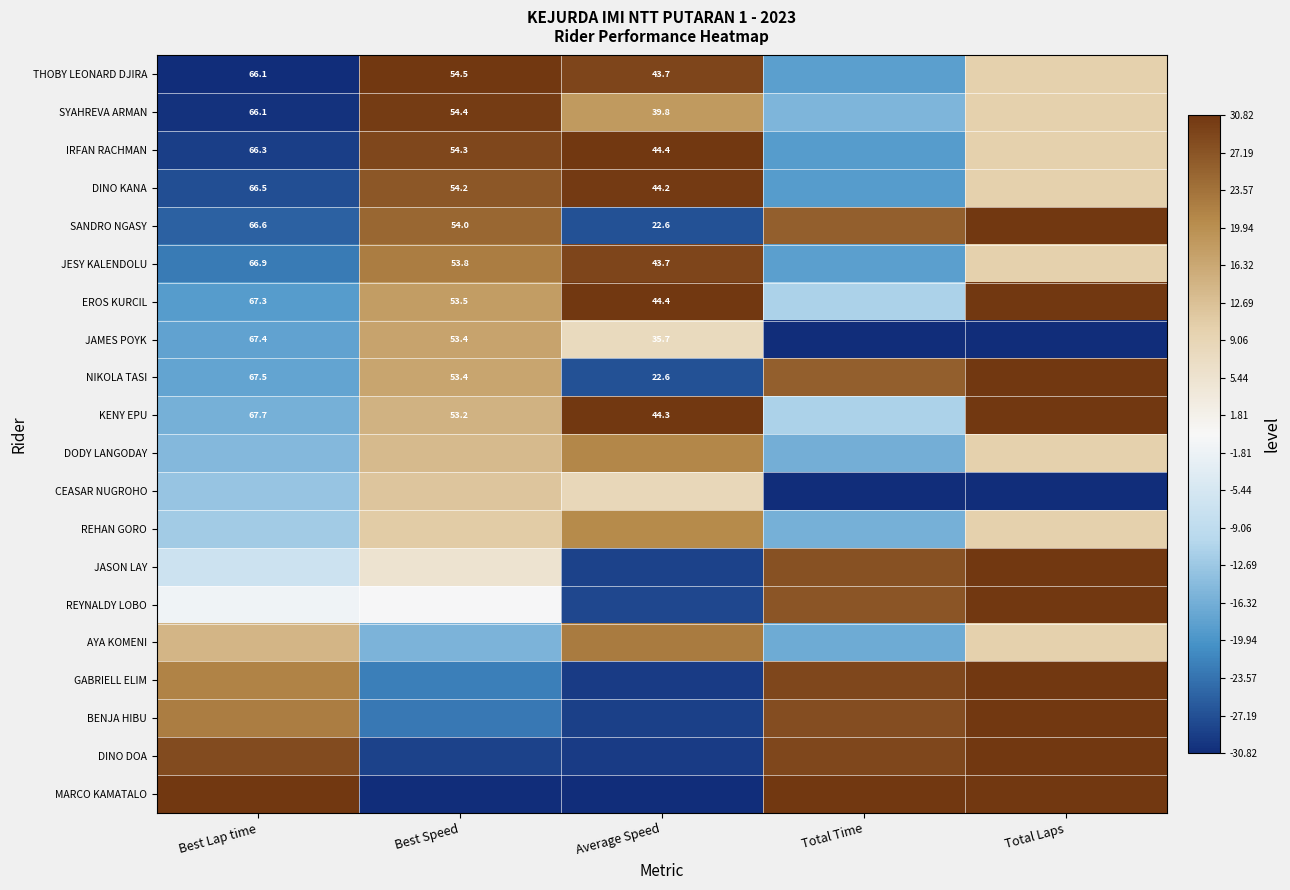

Is the value of JESY KALENDOLU at Best Speed greater than the value of SYAHREVA ARMAN at Best Lap time?

No